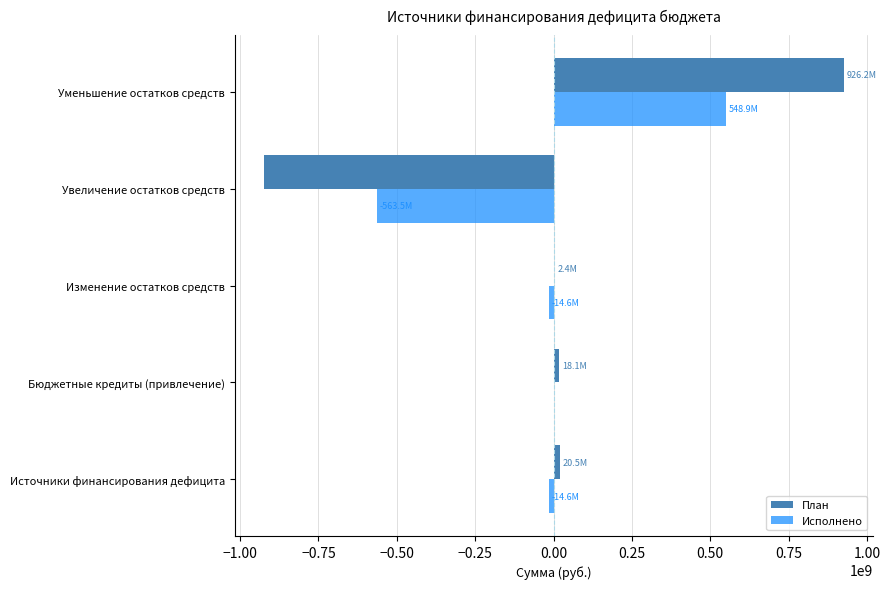

What are all the series names shown in the legend?

План, Исполнено